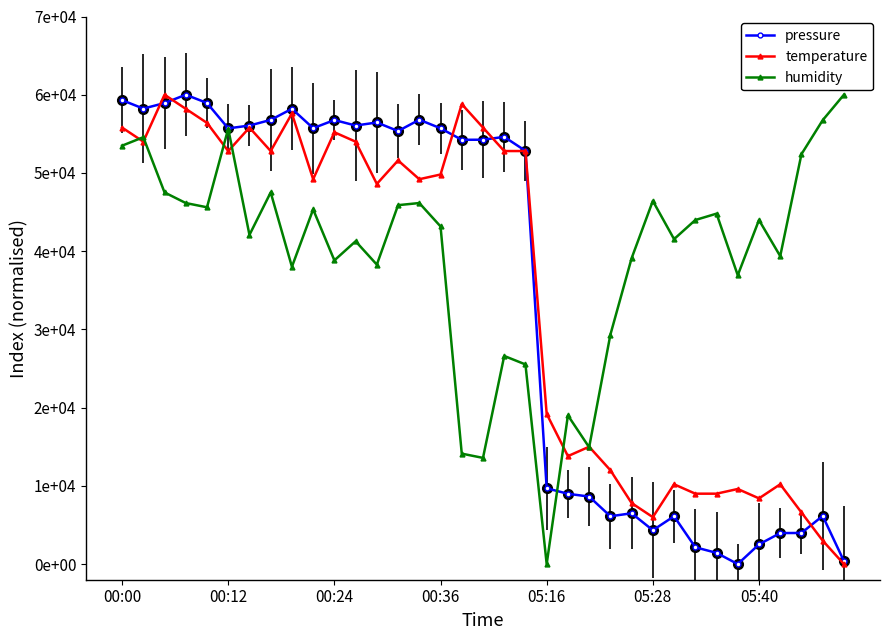

True or false: pressure has more than 2 points higher than both neighbors.

True